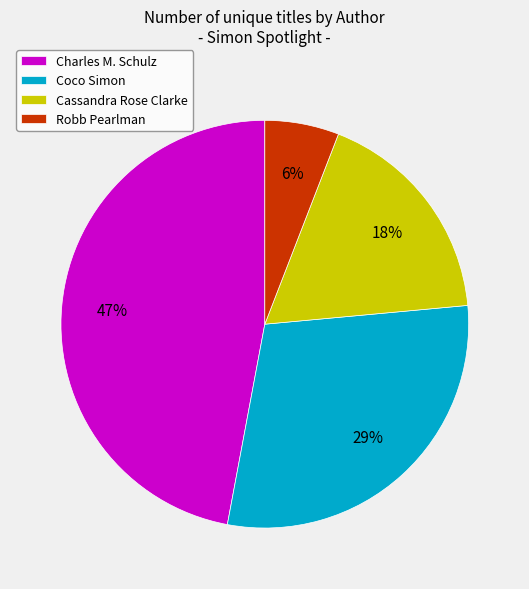

True or false: Robb Pearlman accounts for 6% of the total.

True